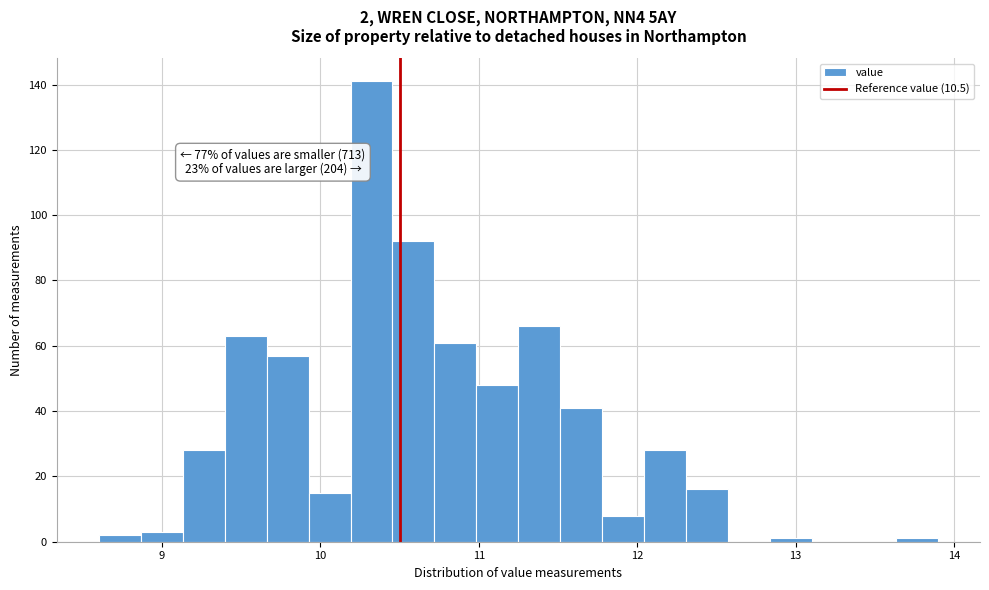

Around what value on the x-axis is the tallest bar? Give the approximate position of its centre, as read against the axis.

10.3